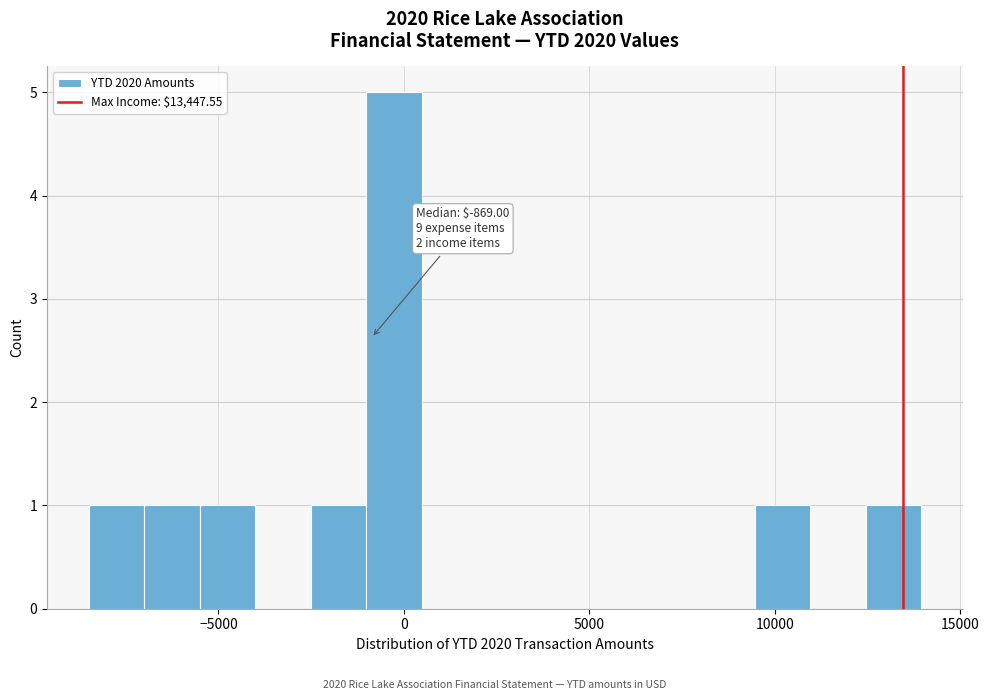

Read against the x-axis, roughly where is the centre of the tallest bar?

-500